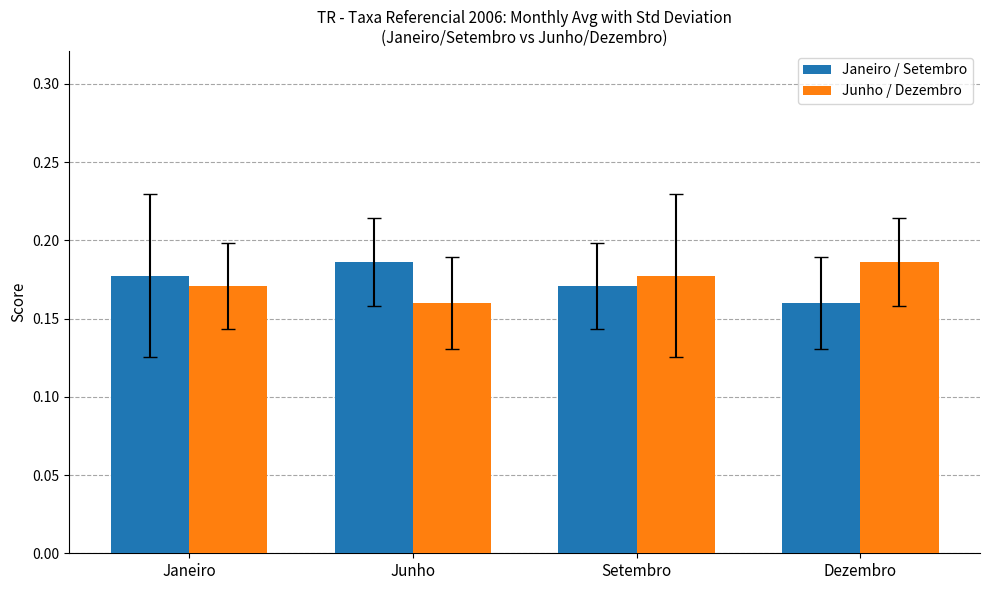

At how many categories does at least one series exceed 0?

4